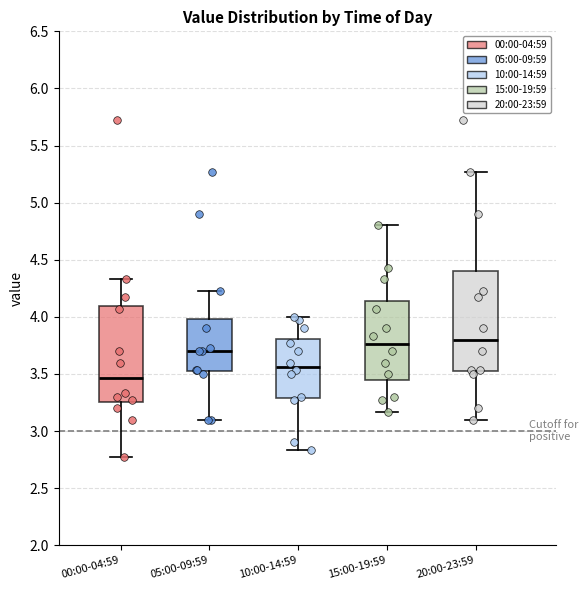

Where is the upper edge of the box for 00:00-04:59 on the y-axis? The values are not printed on the chart, so give them approximately, as read against the axis.

4.10